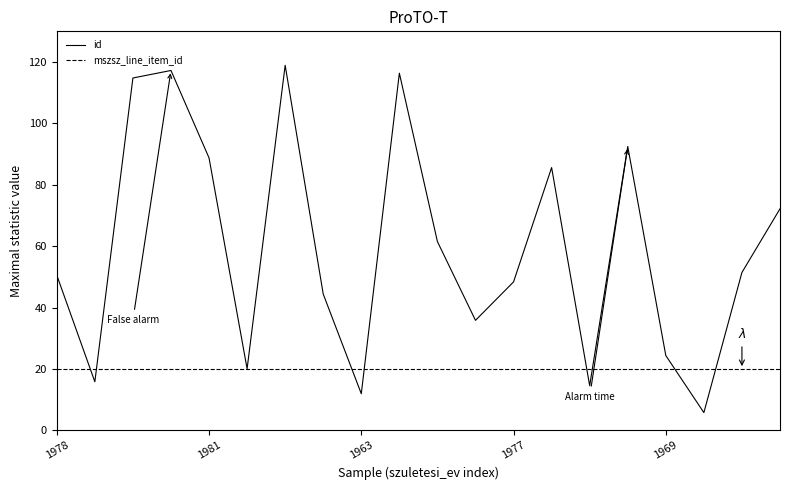

Which series has the widest spread of values?

id